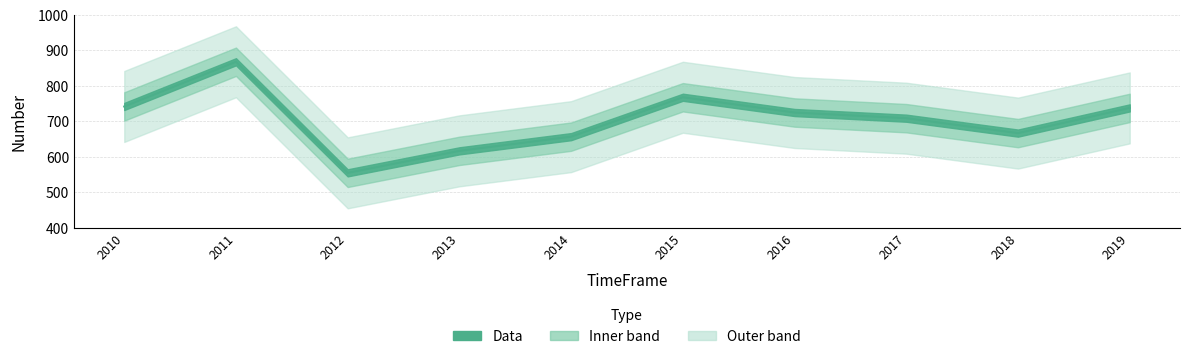

True or false: the data shows 423 at 2017.

False